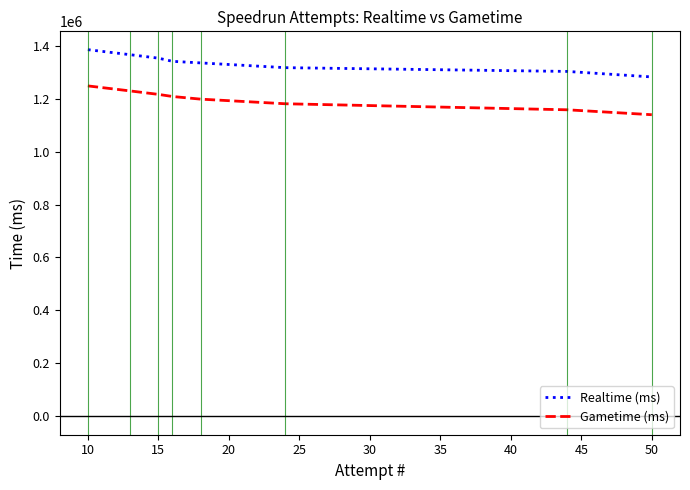

What is the difference between the maximum and second lowest values in the Realtime (ms) series?

82143